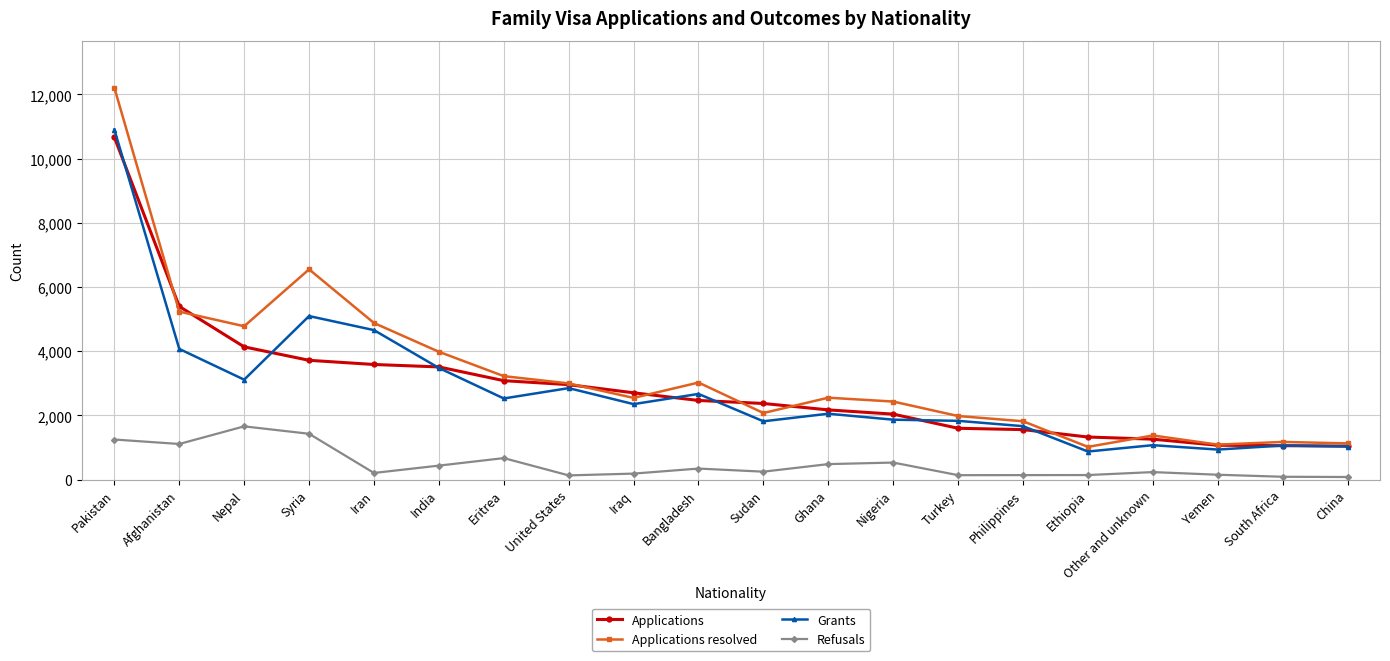

True or false: Refusals and Applications intersect in this chart.

False